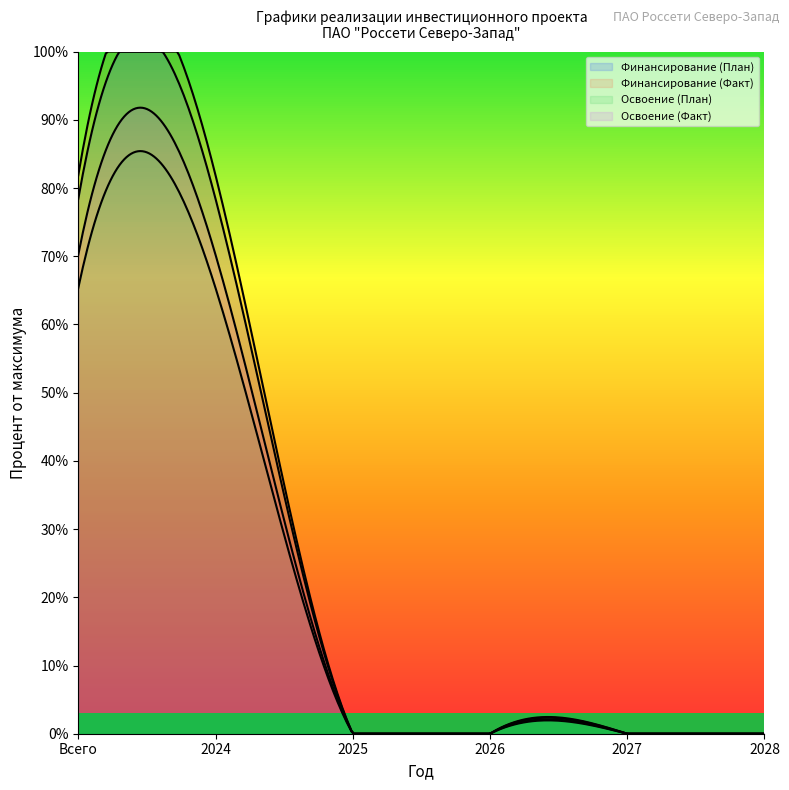

Is it true that Освоение (План) equals 0 at 2027?

True